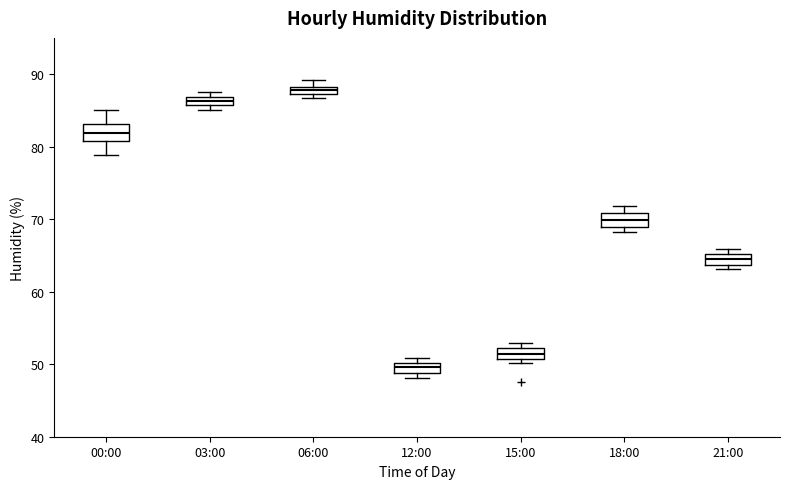

Where is the lower edge of the box for 15:00 on the y-axis? The values are not printed on the chart, so give them approximately, as read against the axis.

51